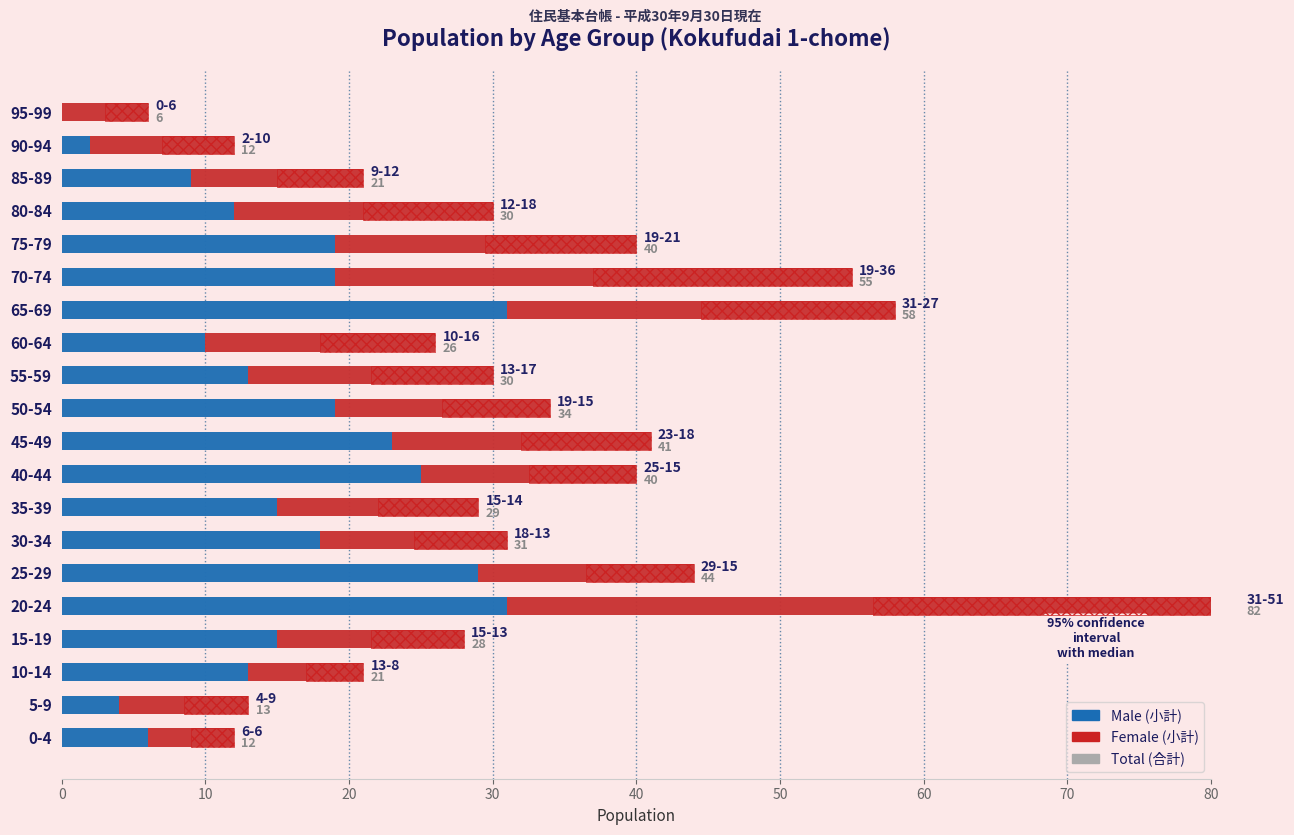

Which series changed the most between 10-14 and 15-19?

Total